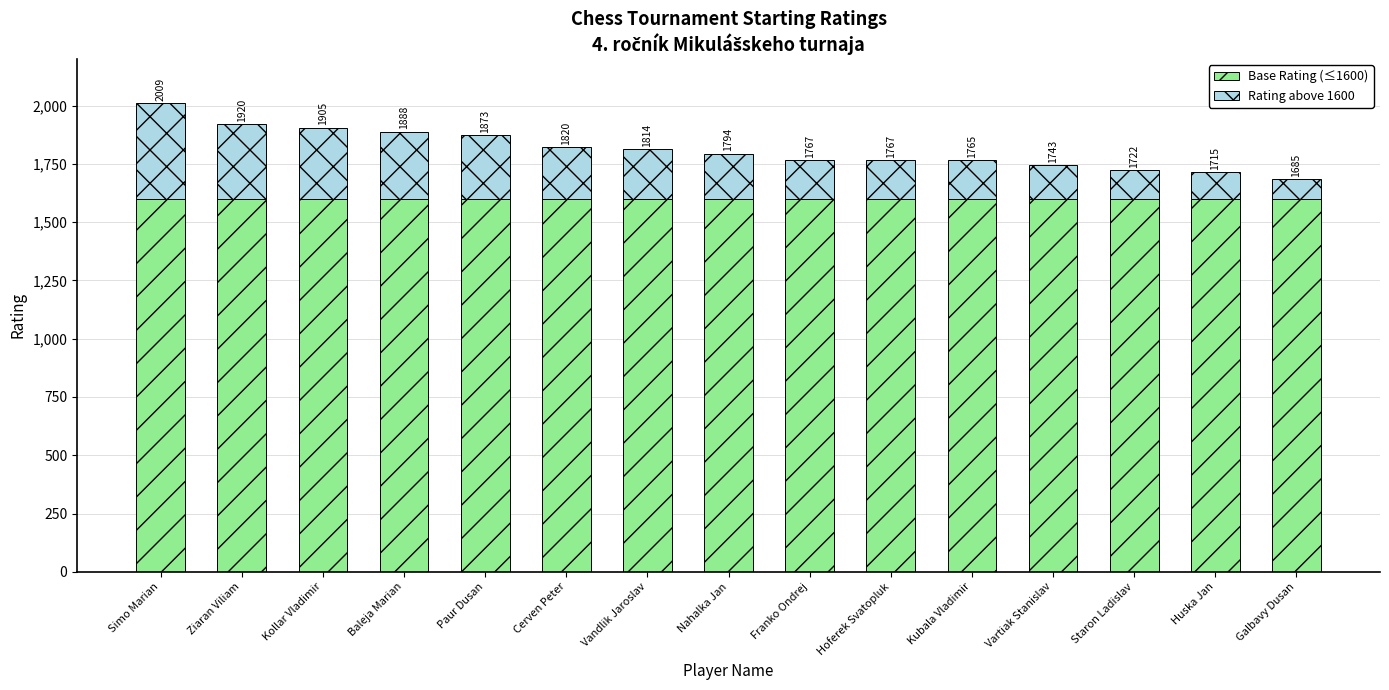

Rank the series by their average value, from highest to lowest.

Base Rating (≤1600), Rating above 1600